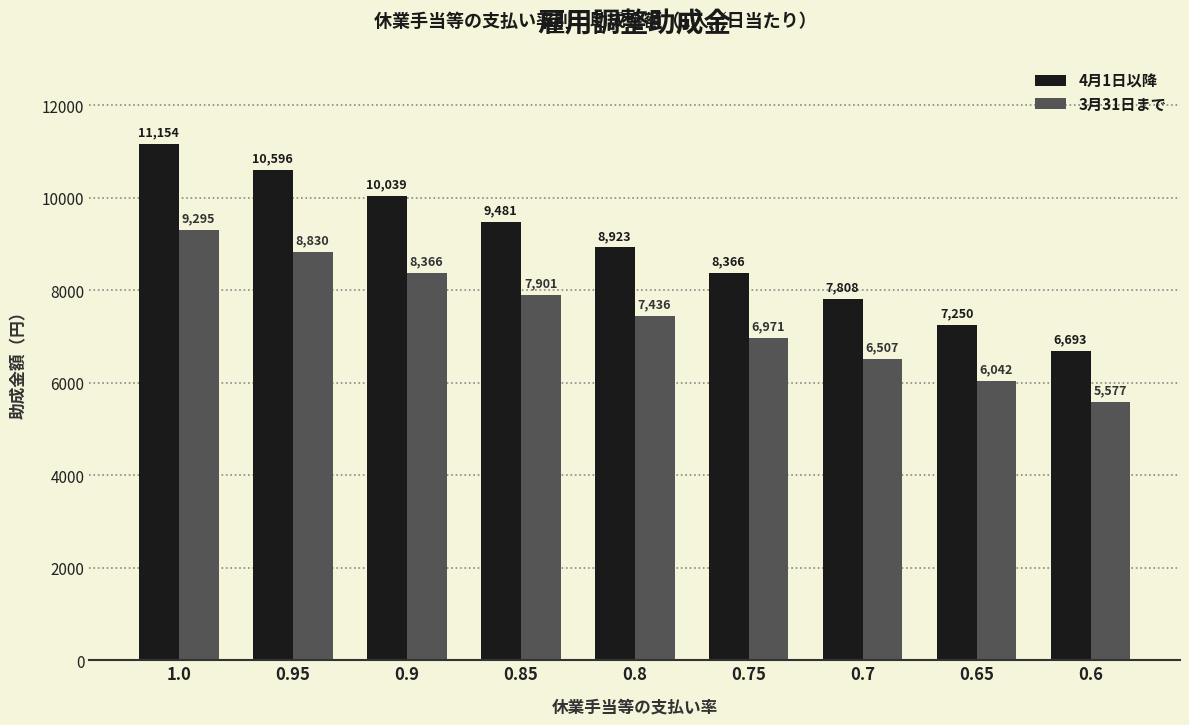

Reading left to right, what are all the values shown in this chart?

4月1日以降: 1.0=11154	0.95=10596	0.9=10039	0.85=9481	0.8=8923	0.75=8366	0.7=7808	0.65=7250	0.6=6693
3月31日まで: 1.0=9295	0.95=8830	0.9=8366	0.85=7901	0.8=7436	0.75=6971	0.7=6507	0.65=6042	0.6=5577